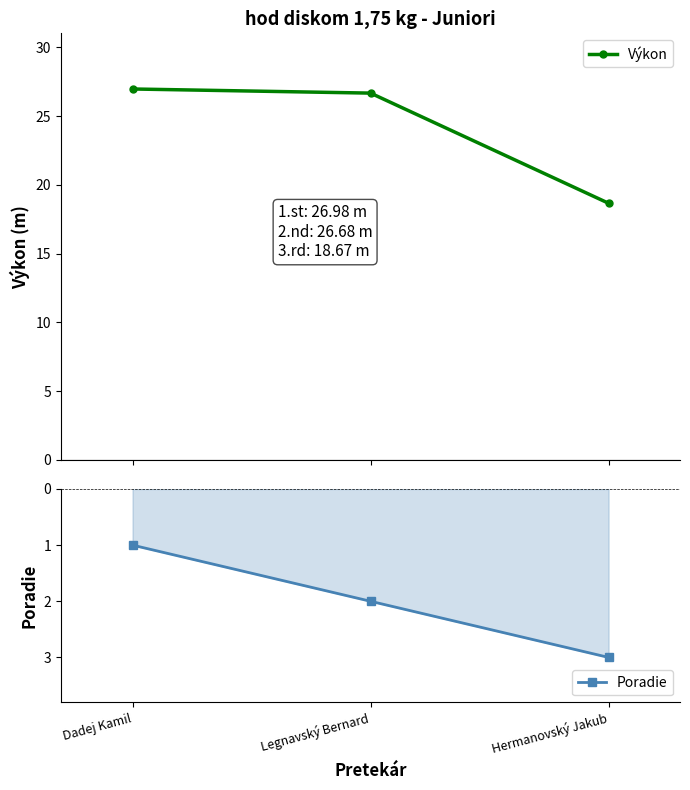

List the series in order of their peak value, highest first.

Výkon, Poradie